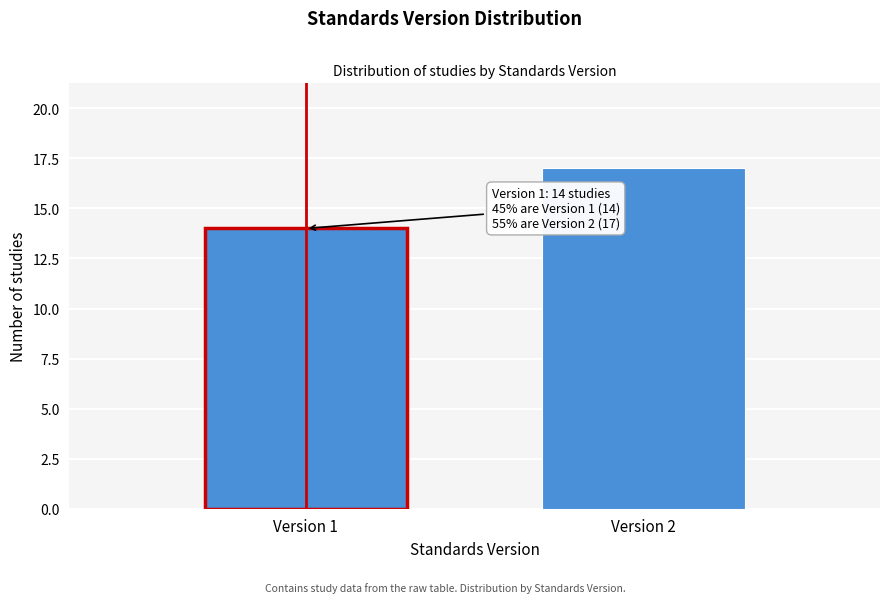

Reading left to right, list all the values displayed in this chart.

14	17